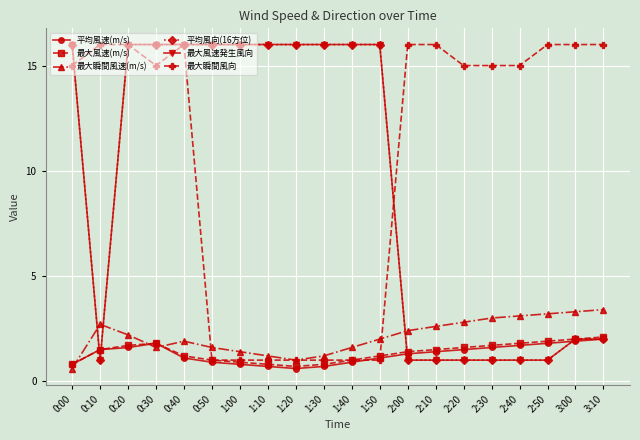

True or false: 平均風速(m/s) and 最大風速(m/s) intersect in this chart.

False